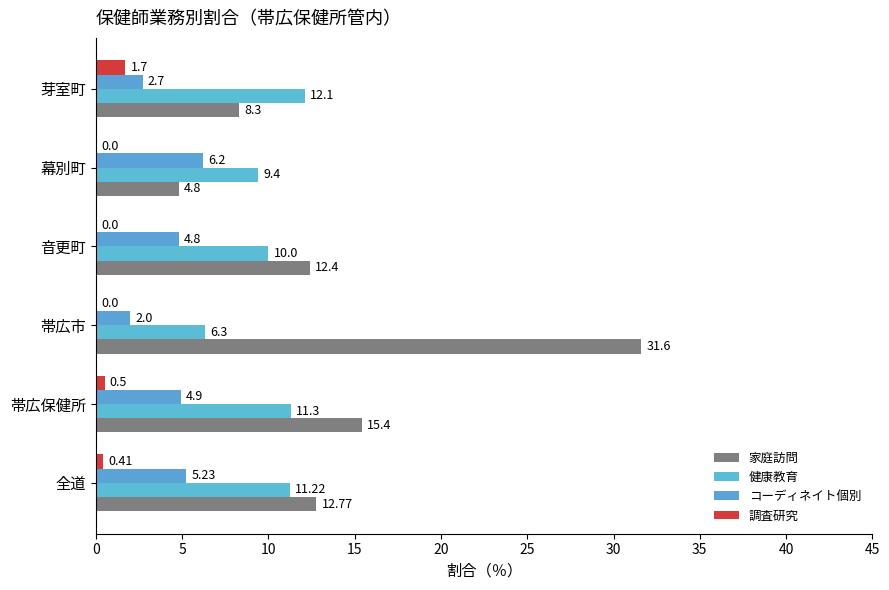

Which series has the largest range (max minus min)?

家庭訪問